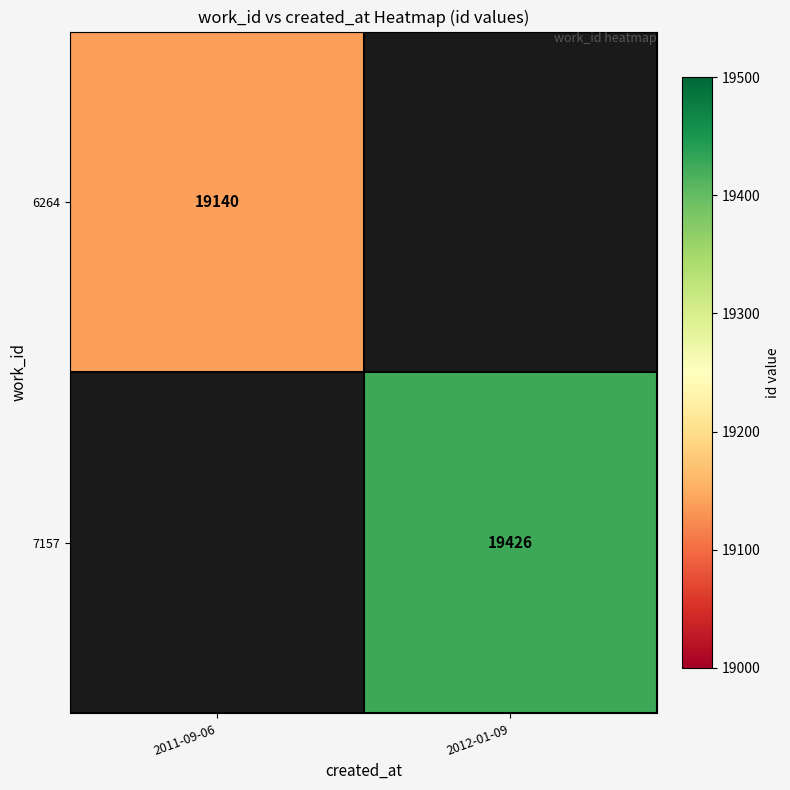

Which category has the lowest value across all series?

2012-01-09